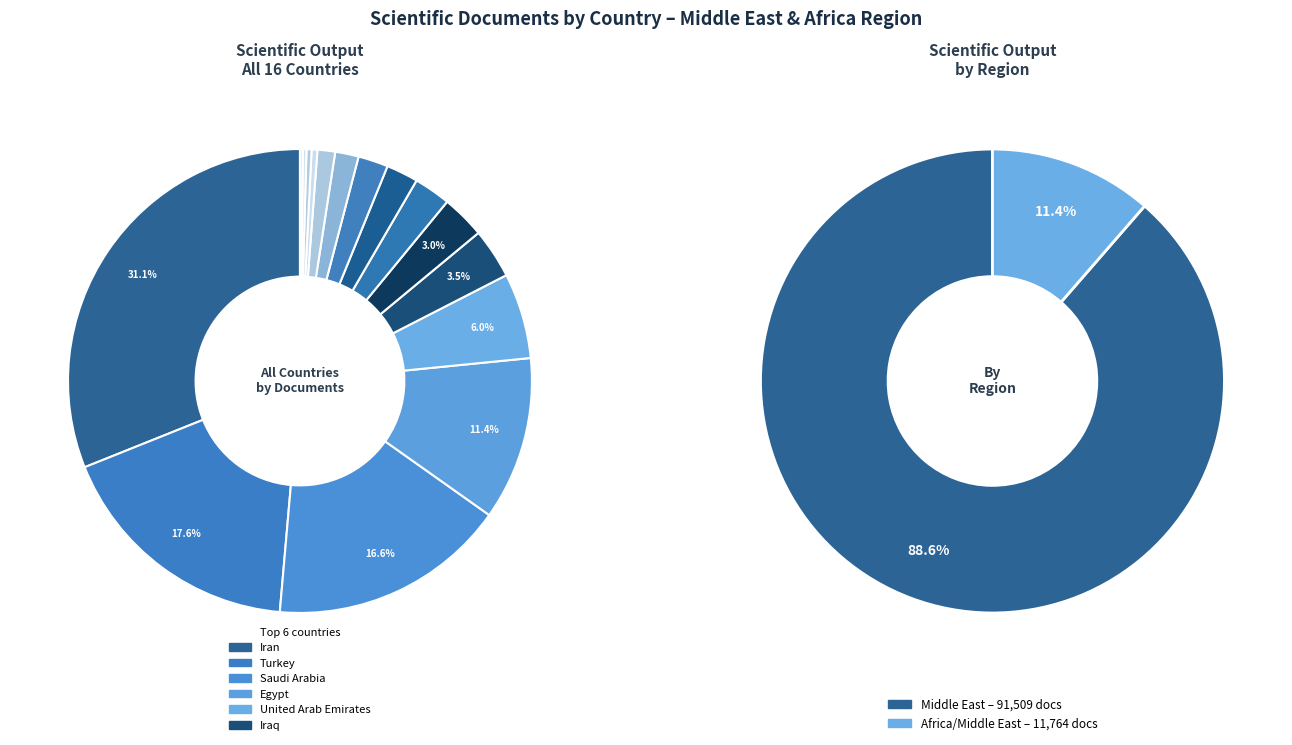

Count the number of slices in the pie.

16